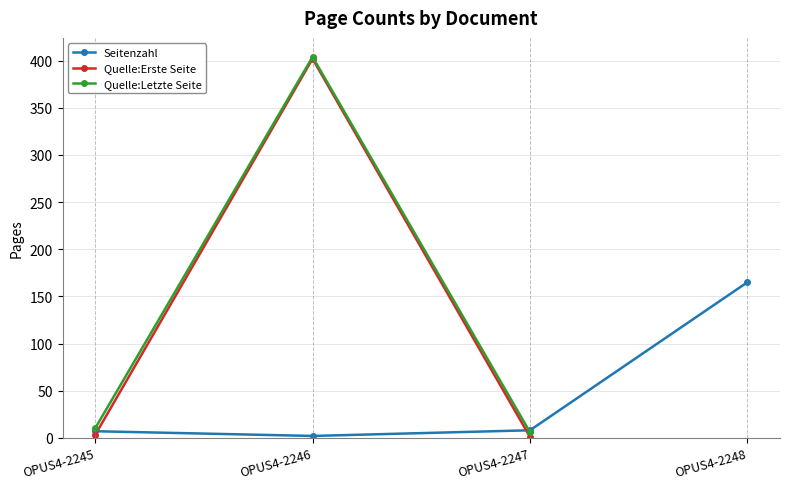

True or false: Seitenzahl has a value of 7.0 at OPUS4-2245.

True